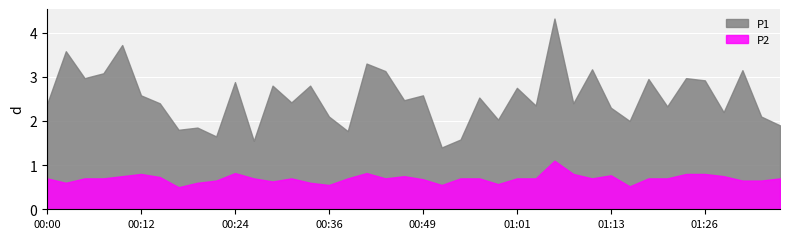

How many lines are shown in the chart?

2